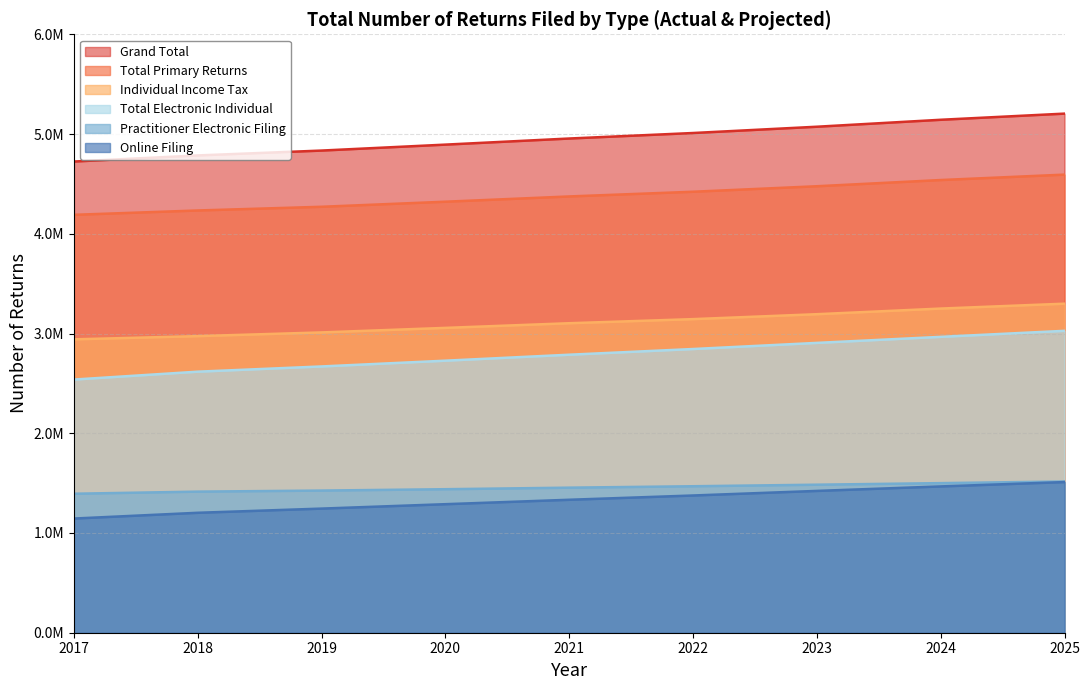

True or false: Total Electronic Individual has more than 1 points higher than both neighbors.

False